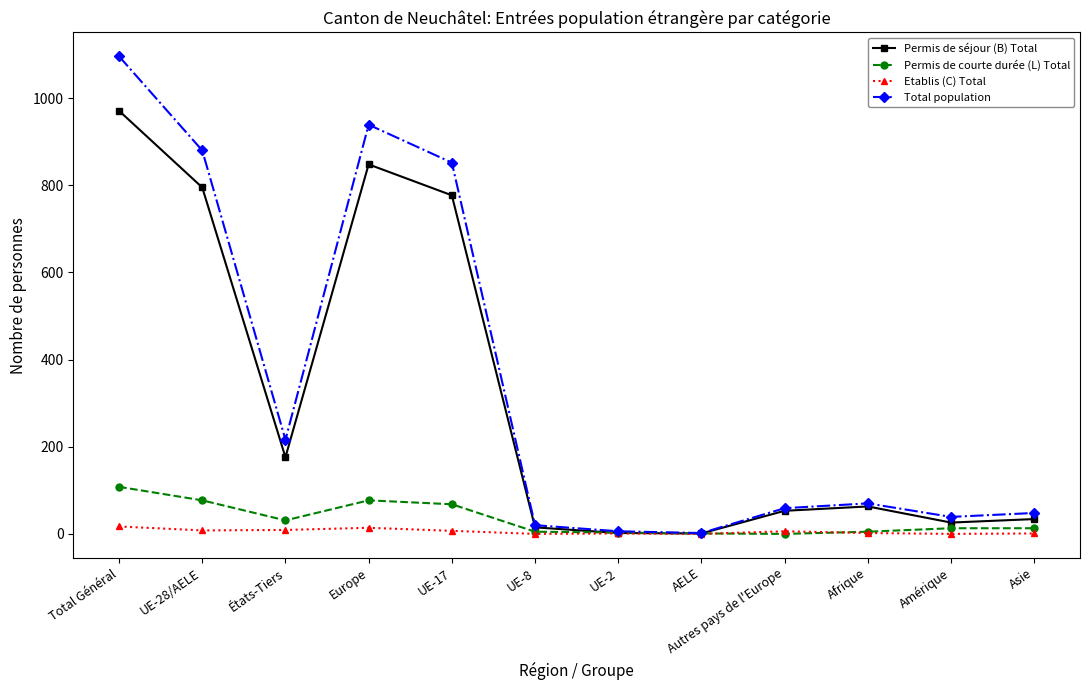

What is the greatest value displayed?

1096